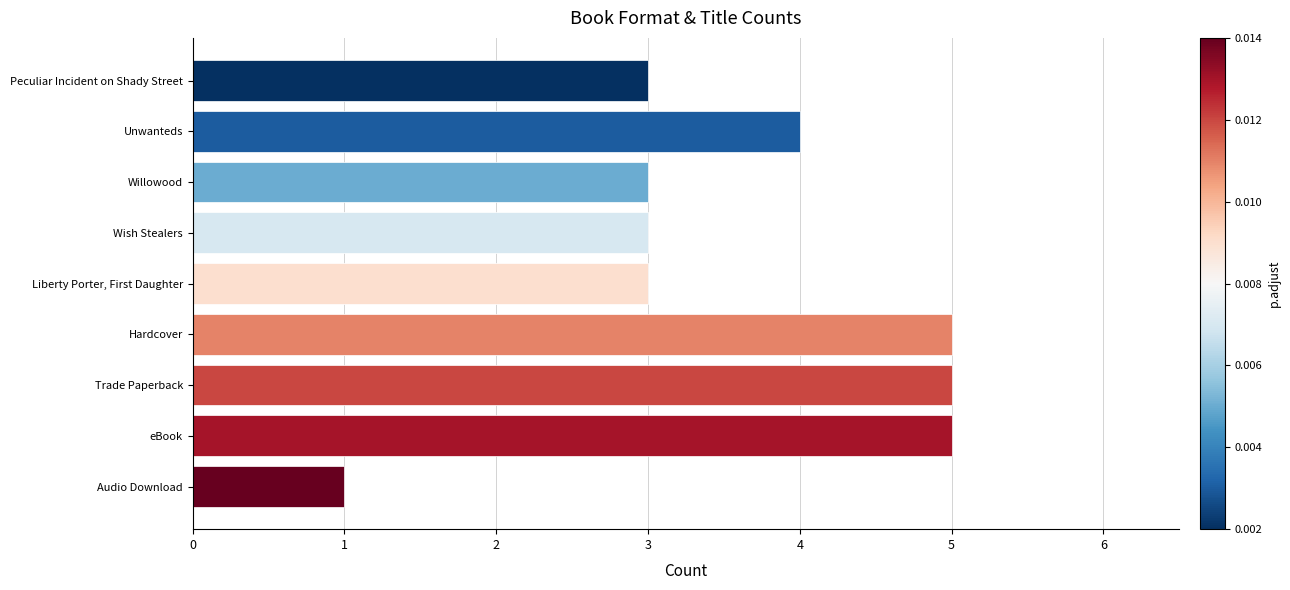

The chart shows a value of 5 at Hardcover. True or false?

True